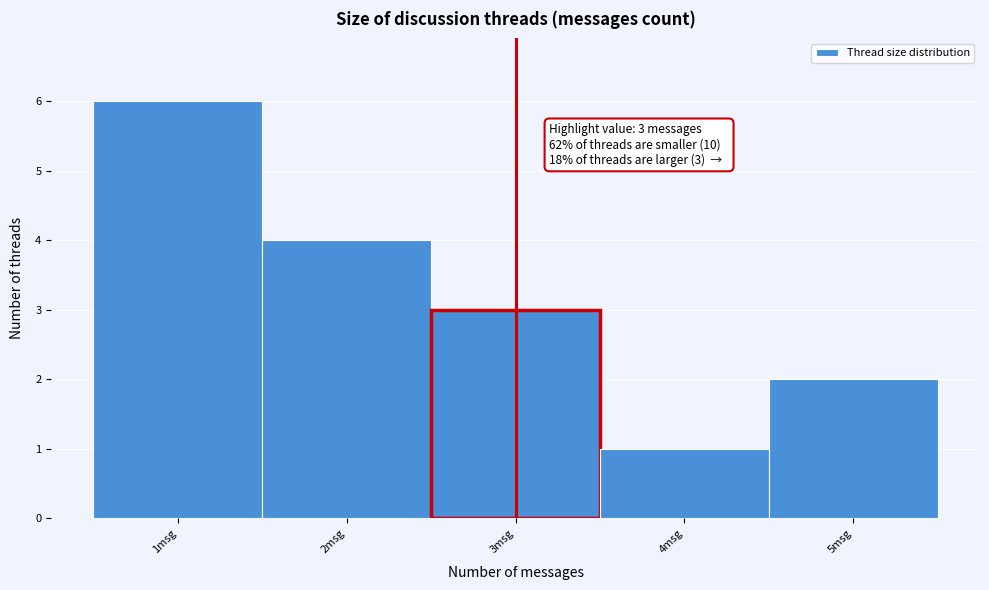

Which range on the x-axis has the tallest bar?

0.5 to 1.5